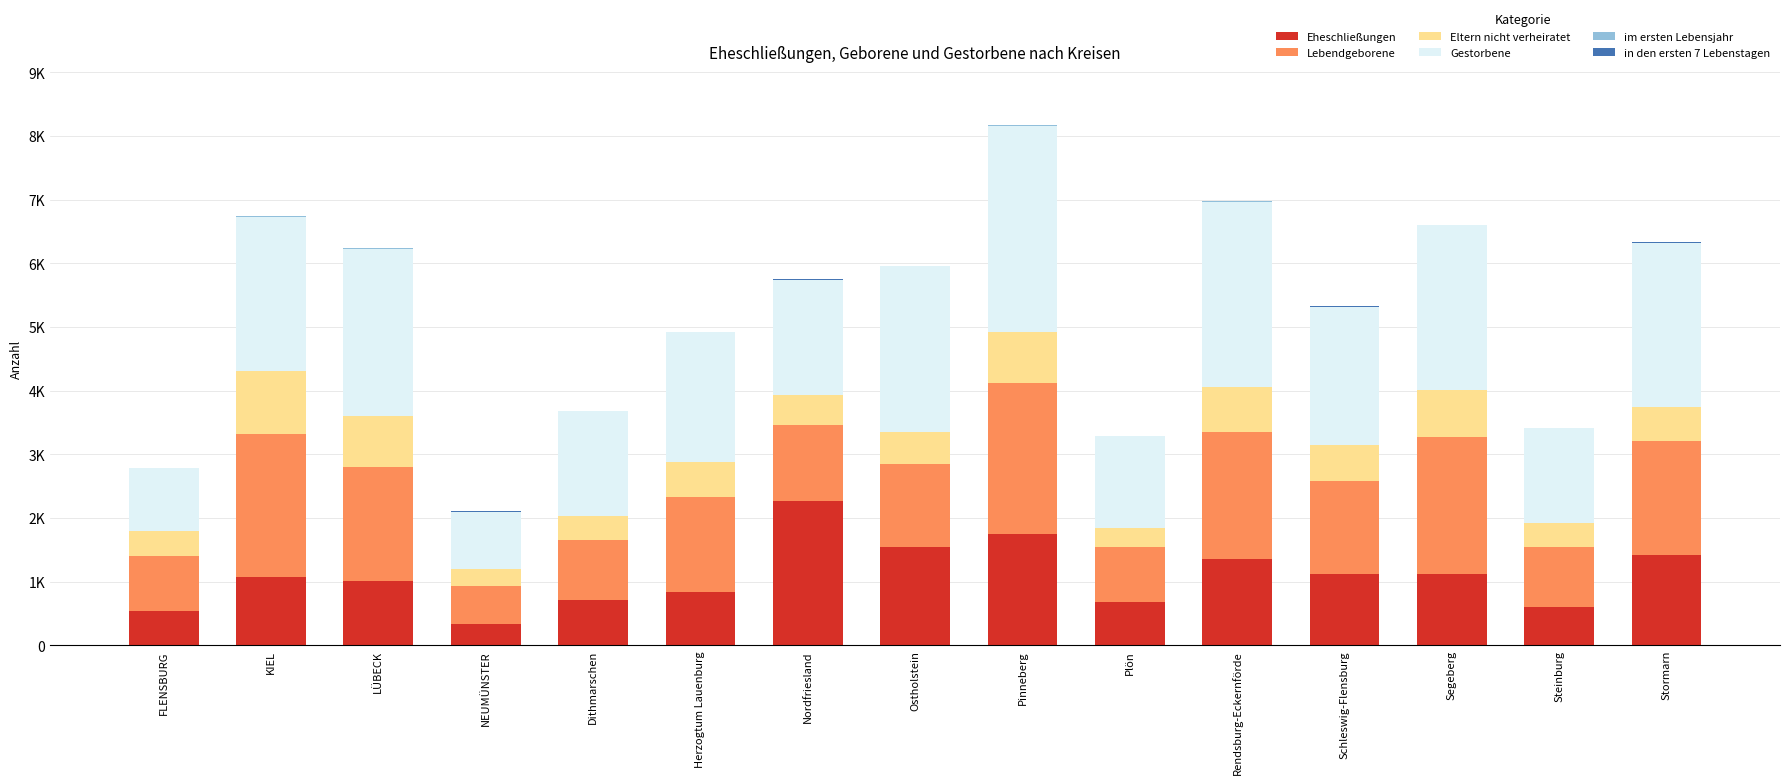

Are the bars grouped side by side (vs. stacked)?

No